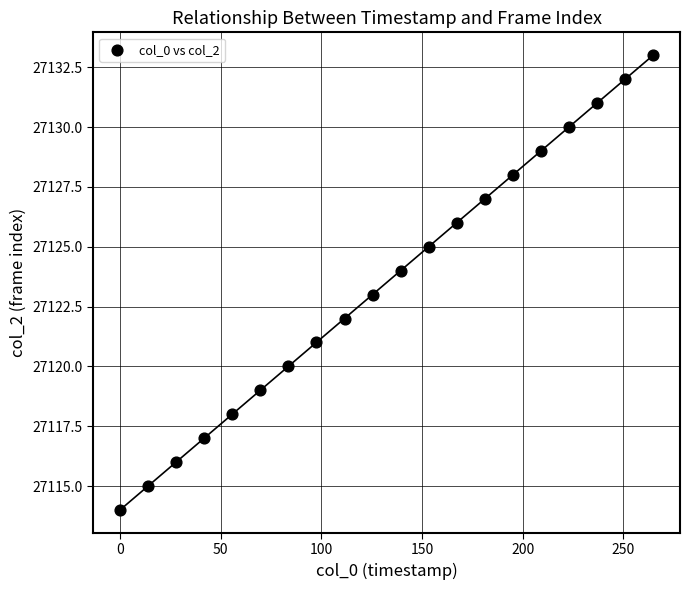

What is the range of Y values (max minus min)?

19